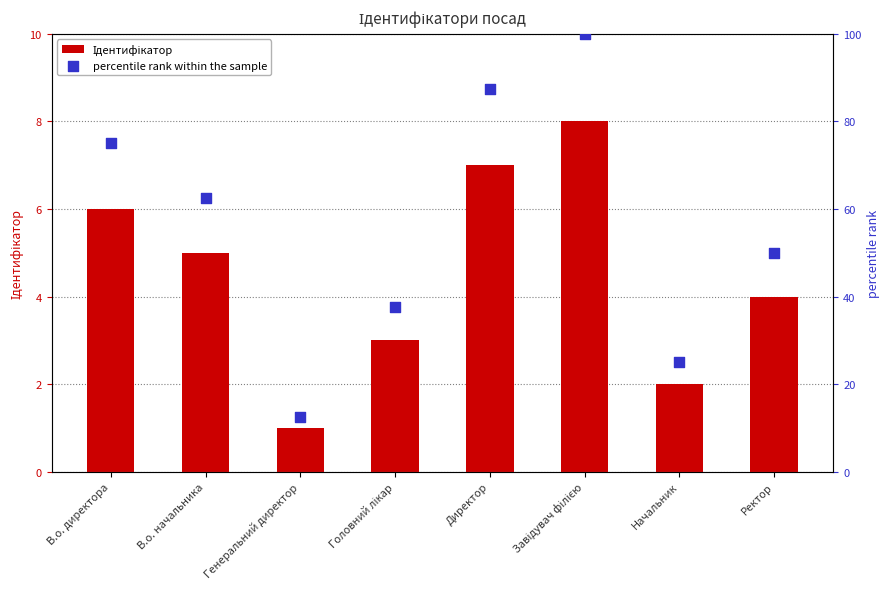

Is the value of percentile rank within the sample at Головний лікар greater than the value of Ідентифікатор at Ректор?

Yes